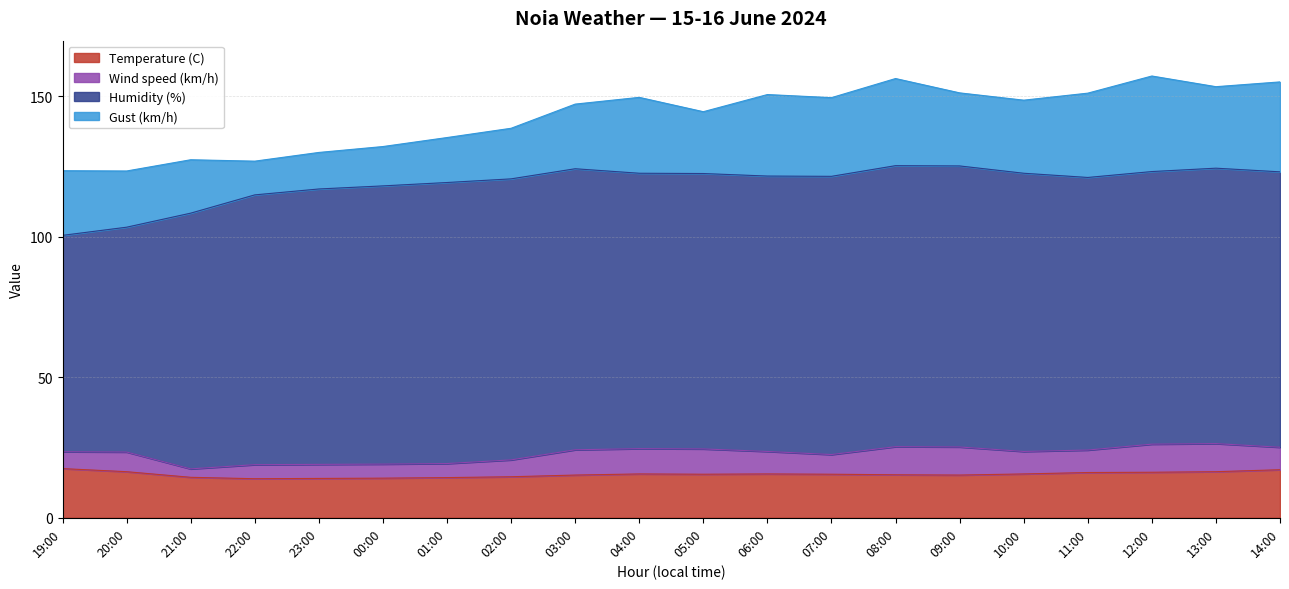

What is the spread (max minus min) of values at 21:00?

88.0